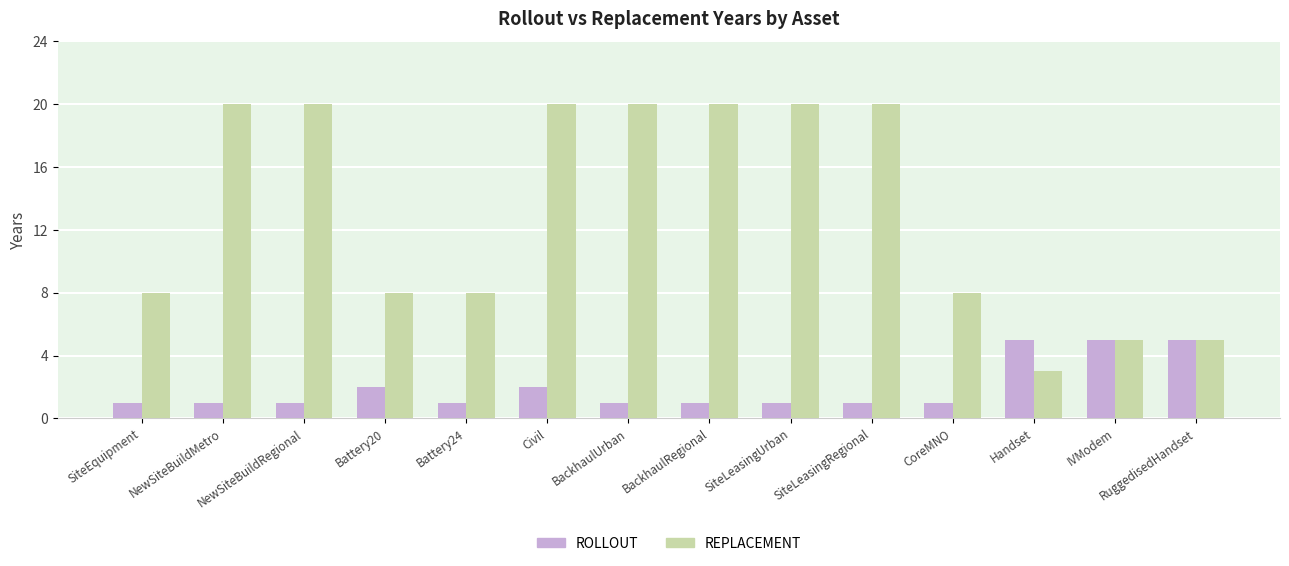

Reading left to right, list all the values displayed in this chart.

ROLLOUT: SiteEquipment=1	NewSiteBuildMetro=1	NewSiteBuildRegional=1	Battery20=2	Battery24=1	Civil=2	BackhaulUrban=1	BackhaulRegional=1	SiteLeasingUrban=1	SiteLeasingRegional=1	CoreMNO=1	Handset=5	IVModem=5	RuggedisedHandset=5
REPLACEMENT: SiteEquipment=8	NewSiteBuildMetro=20	NewSiteBuildRegional=20	Battery20=8	Battery24=8	Civil=20	BackhaulUrban=20	BackhaulRegional=20	SiteLeasingUrban=20	SiteLeasingRegional=20	CoreMNO=8	Handset=3	IVModem=5	RuggedisedHandset=5